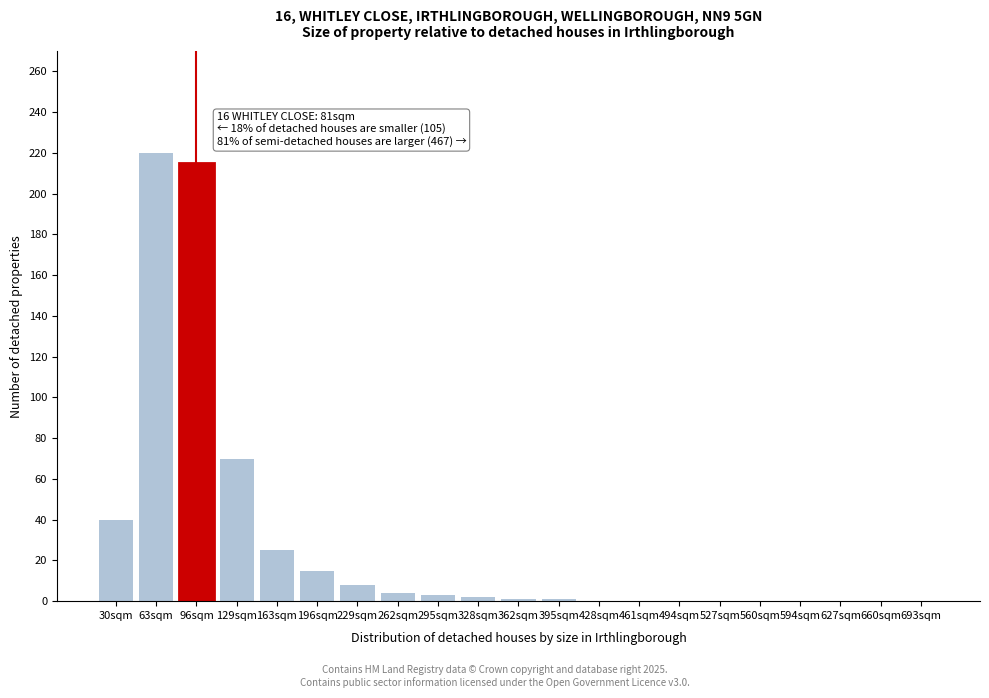

True or false: the data shows 3 at 295sqm.

True